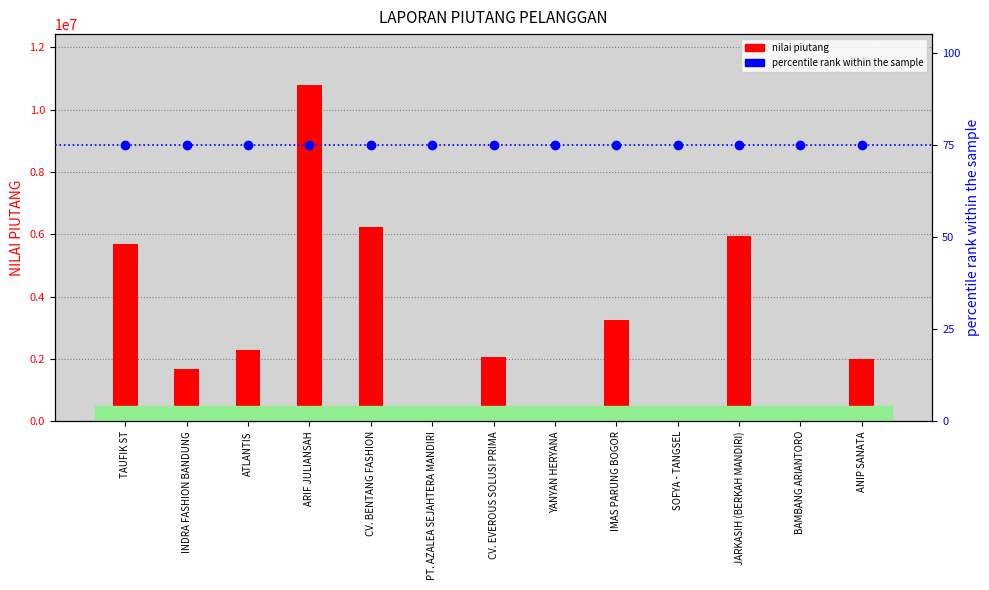

What is the maximum value for nilai piutang?

10800130.0